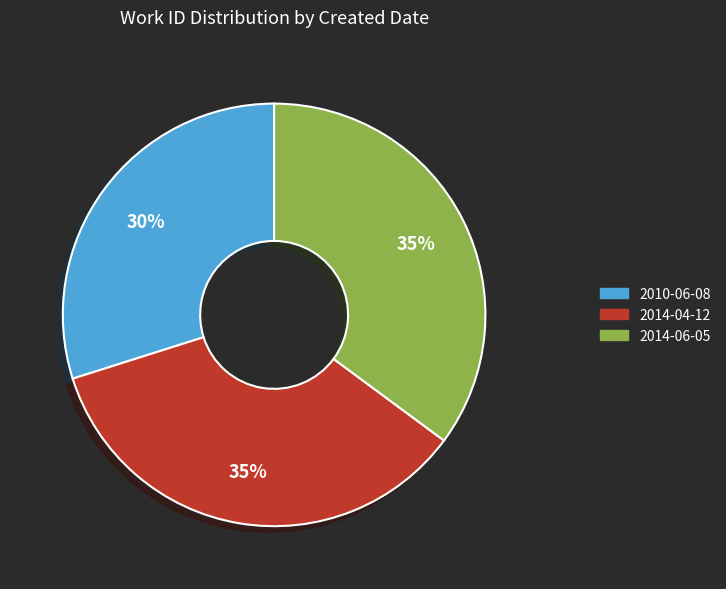

Count the number of slices in the pie.

3